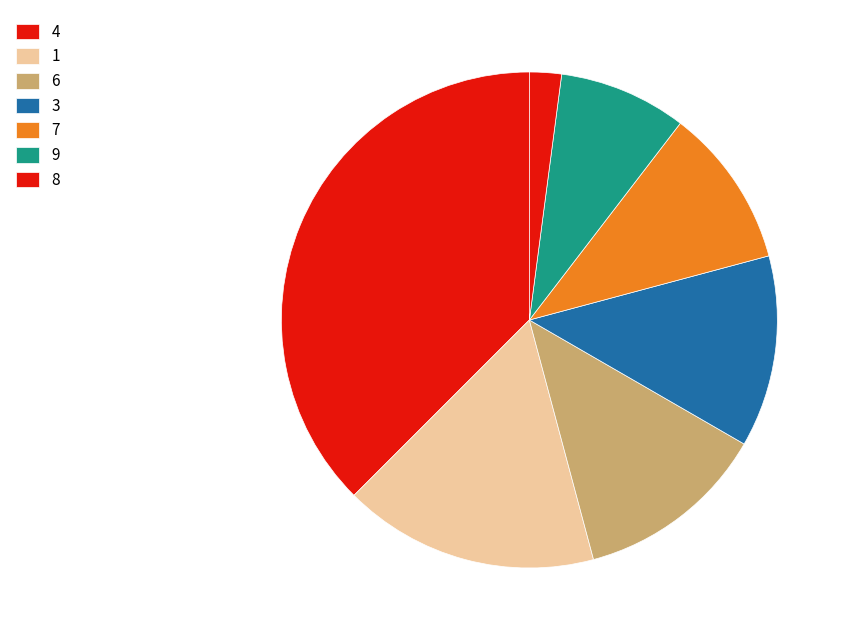

How many slices are in this pie chart?

7